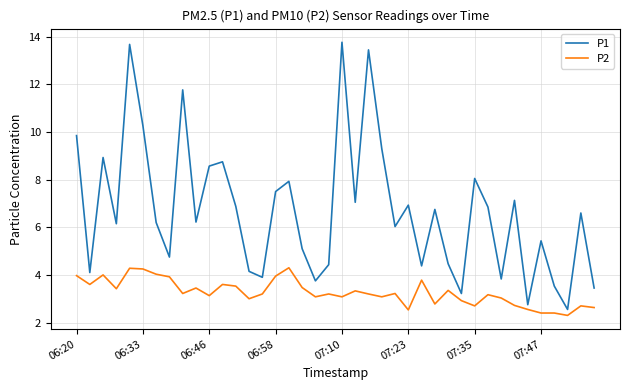

What is the minimum value shown in the chart?

2.3